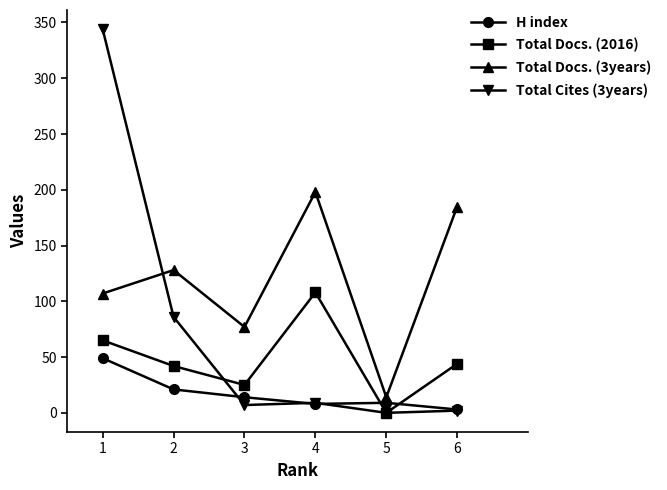

Which series changed the most between 3 and 5?

Total Docs. (3years)